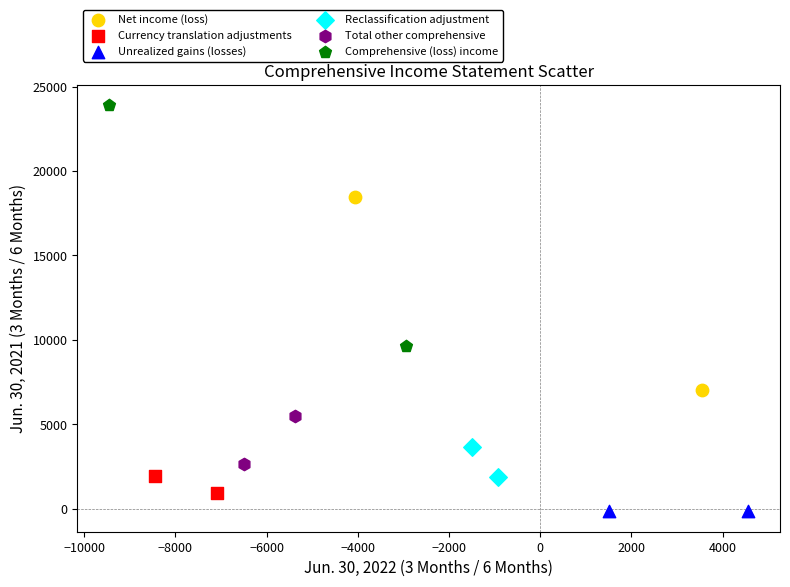

Which series has the largest Y range (max minus min)?

Comprehensive (loss) income